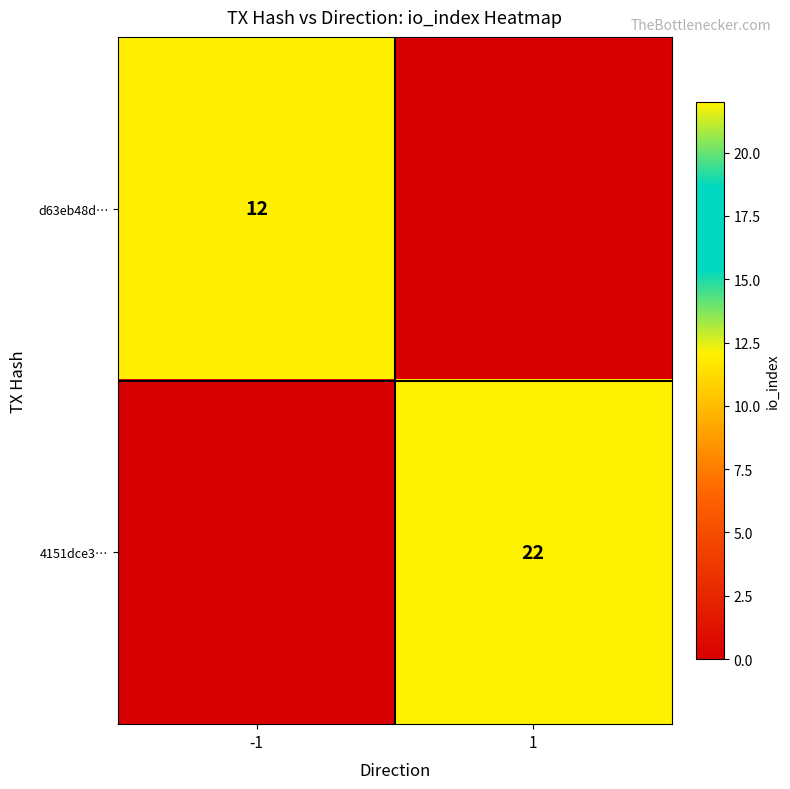

Is it true that 4151dce3… equals 22 at 1?

True